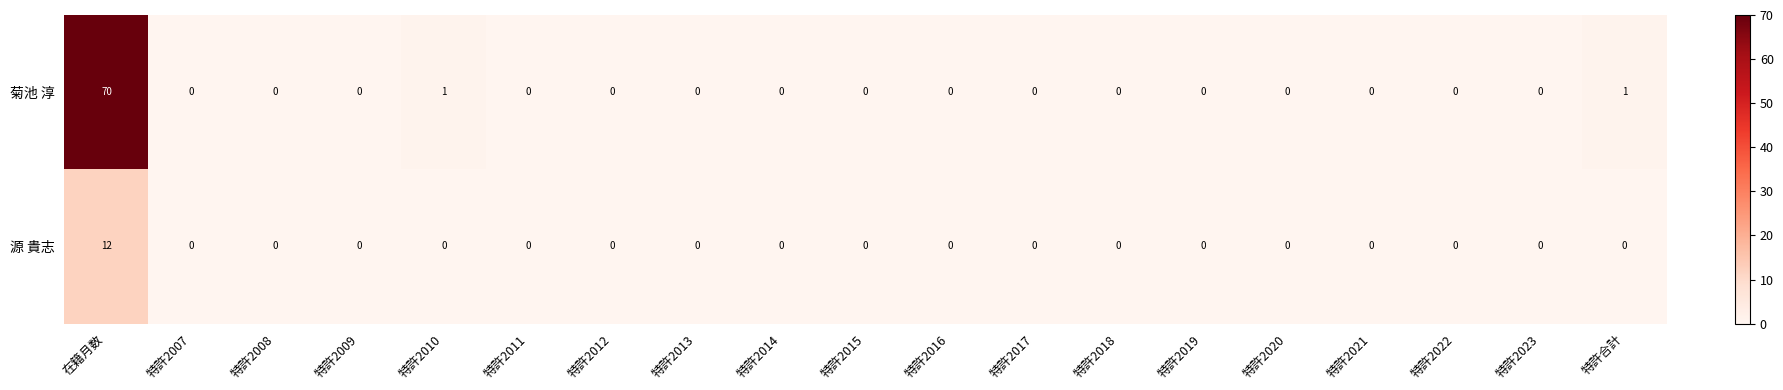

Which series has the largest range (max minus min)?

菊池 淳